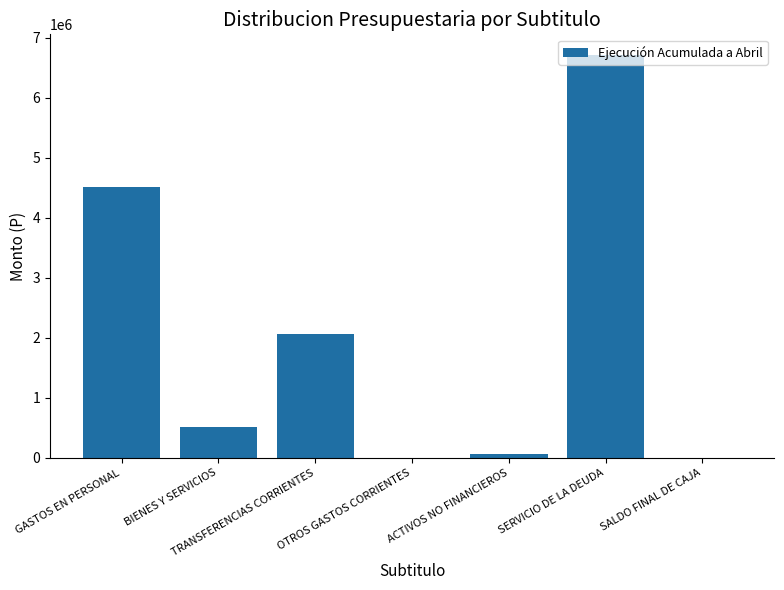

How many distinct data groups are displayed?

1